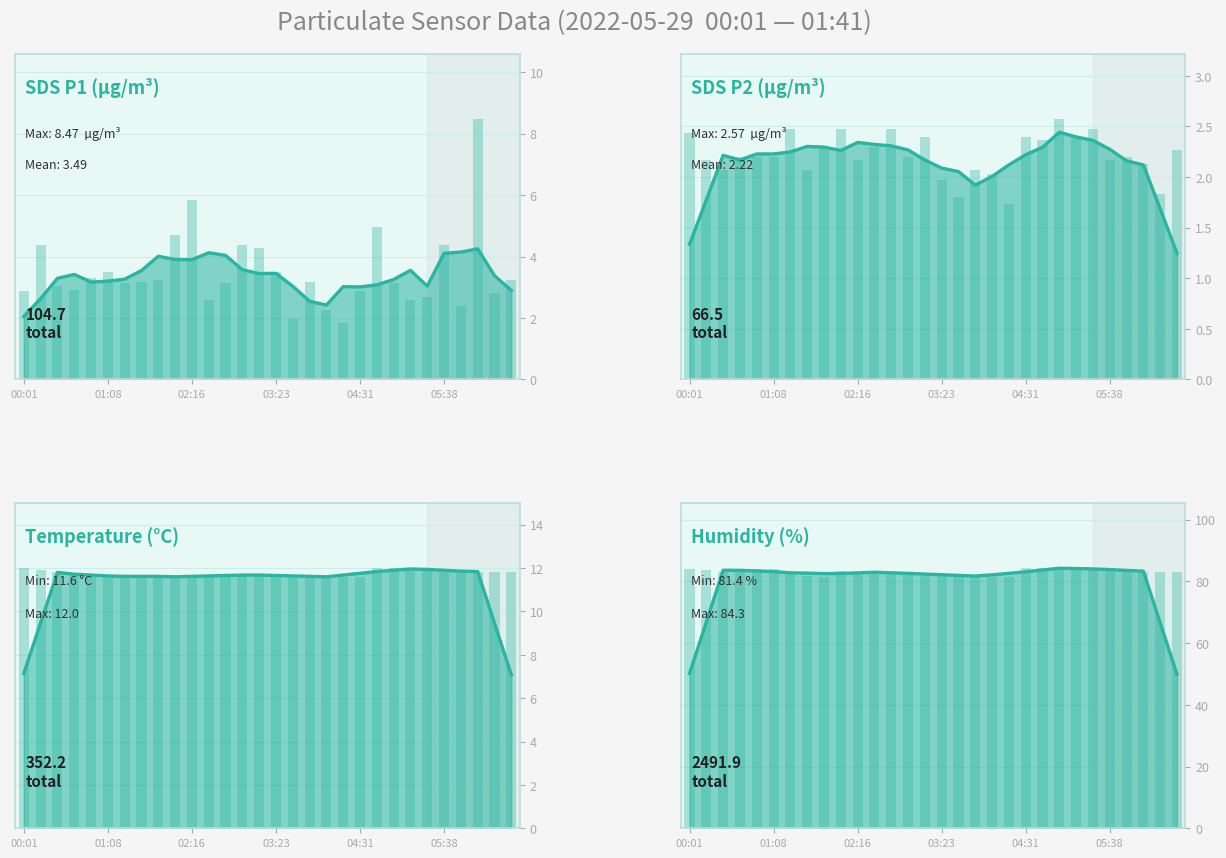

Reading left to right, what are all the values shown in this chart?

SDS_P1: 00:01=2.9	00:14=4.4	00:28=3.0	00:41=2.9	00:55=3.3	01:08=3.5	01:22=3.1	01:35=3.2	01:49=3.2	02:02=4.7	02:16=5.8	02:29=2.6	02:43=3.1	02:56=4.4	03:10=4.3	03:23=3.5	03:37=2.0	03:50=3.2	04:04=2.3	04:17=1.8	04:31=2.9	04:44=5.0	04:58=3.1	05:11=2.6	05:25=2.7	05:38=4.4	05:52=2.4	06:05=8.5	06:19=2.8	06:32=3.2
SDS_P2: 00:01=2.4	00:14=2.2	00:28=2.1	00:41=2.2	00:55=2.2	01:08=2.2	01:22=2.5	01:35=2.1	01:49=2.3	02:02=2.5	02:16=2.2	02:29=2.3	02:43=2.5	02:56=2.2	03:10=2.4	03:23=2.0	03:37=1.8	03:50=2.1	04:04=2.0	04:17=1.7	04:31=2.4	04:44=2.4	04:58=2.6	05:11=2.4	05:25=2.5	05:38=2.2	05:52=2.2	06:05=2.1	06:19=1.8	06:32=2.3
Temp: 00:01=12.0	00:14=11.9	00:28=11.8	00:41=11.7	00:55=11.6	01:08=11.6	01:22=11.7	01:35=11.6	01:49=11.6	02:02=11.6	02:16=11.6	02:29=11.6	02:43=11.7	02:56=11.7	03:10=11.7	03:23=11.7	03:37=11.6	03:50=11.6	04:04=11.6	04:17=11.6	04:31=11.6	04:44=12.0	04:58=12.0	05:11=12.0	05:25=11.9	05:38=11.9	05:52=11.9	06:05=11.8	06:19=11.8	06:32=11.8
Humidity: 00:01=84.1	00:14=83.7	00:28=82.9	00:41=83.4	00:55=84.0	01:08=83.9	01:22=82.8	01:35=81.7	01:49=81.5	02:02=83.4	02:16=83.2	02:29=83.0	02:43=82.7	02:56=82.5	03:10=82.5	03:23=82.3	03:37=81.8	03:50=81.7	04:04=81.4	04:17=81.5	04:31=84.2	04:44=84.2	04:58=84.3	05:11=84.3	05:25=84.3	05:38=83.7	05:52=83.6	06:05=83.2	06:19=83.0	06:32=83.1